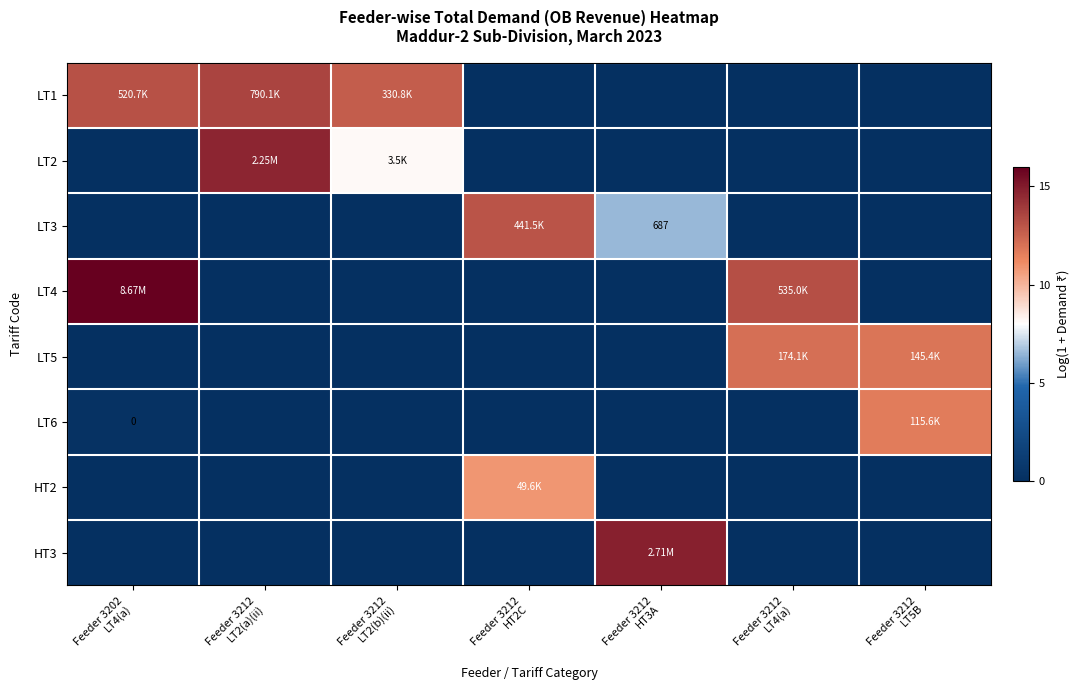

True or false: LT1 has a value of 12.7 at Feeder 3212 LT2(b)(ii).

True